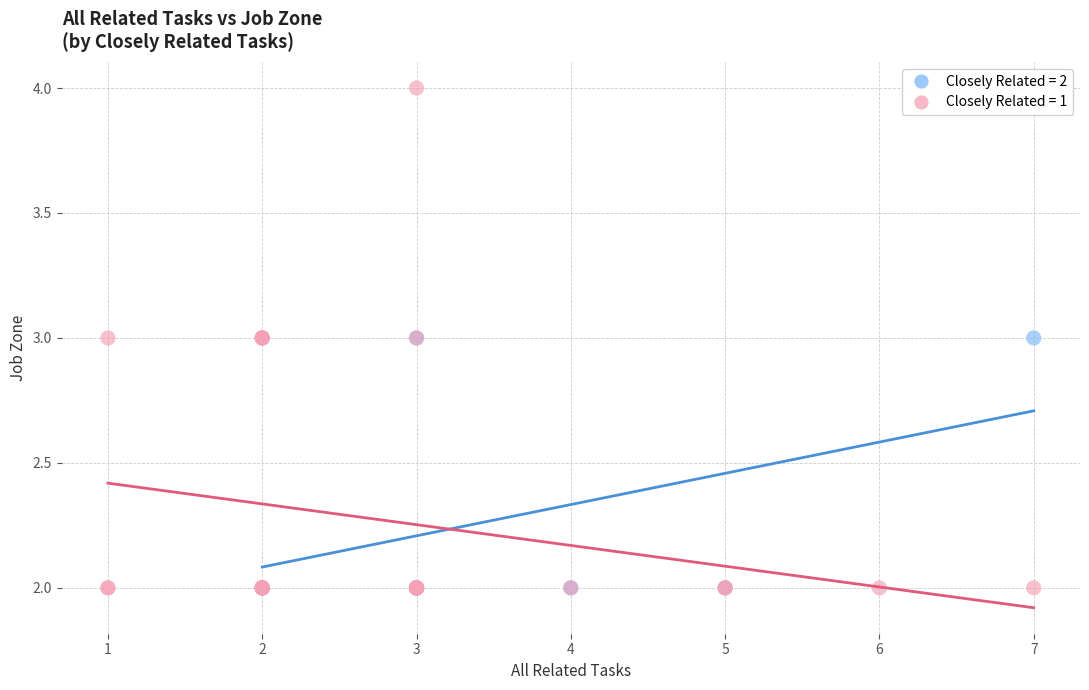

Which series has the widest spread of Y values?

Closely Related = 1